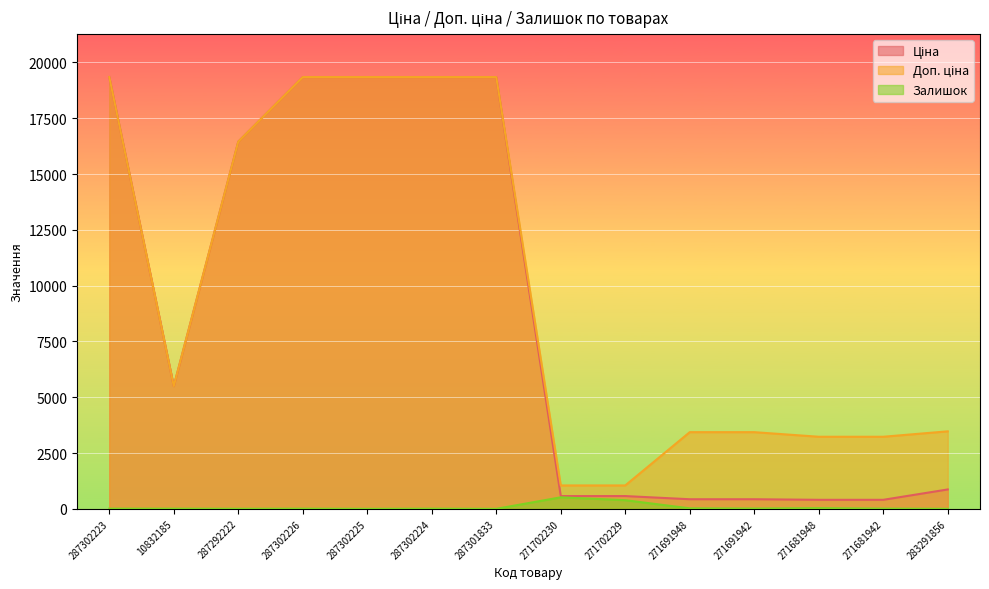

List the labels in order of Ціна value, smallest first.

271681948, 271681942, 271691948, 271691942, 271702230, 271702229, 283291856, 10832185, 287292222, 287302223, 287302226, 287302225, 287302224, 287301833